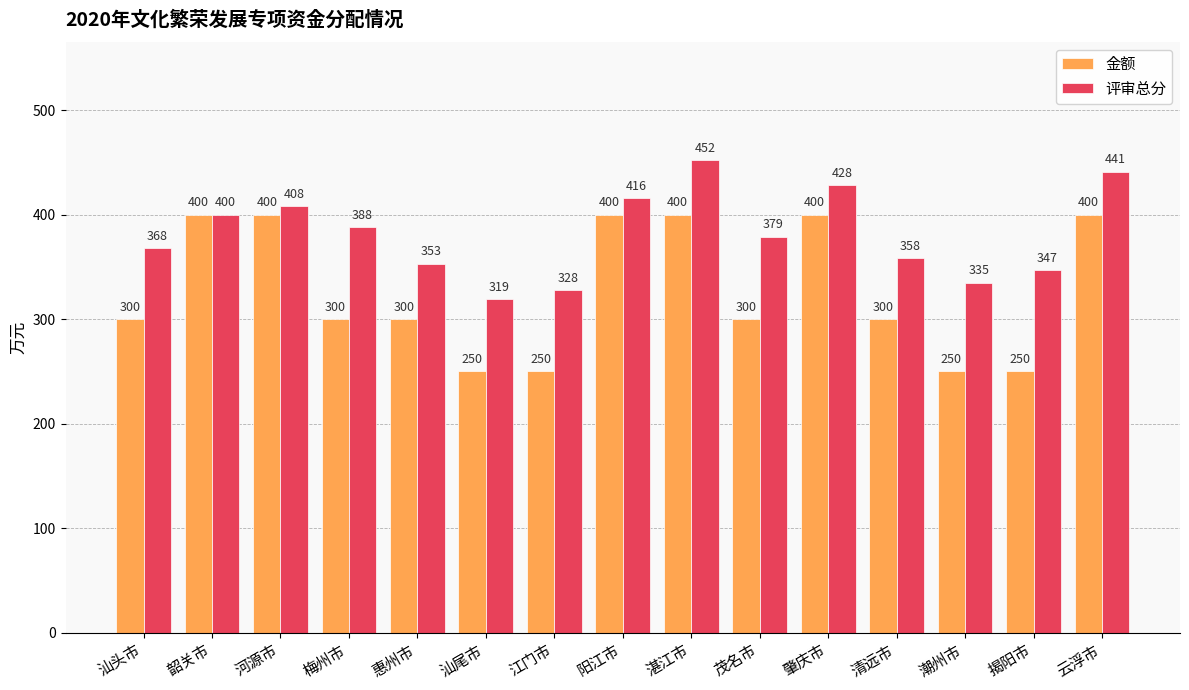

Rank the series by their maximum value, from lowest to highest.

金额, 评审总分